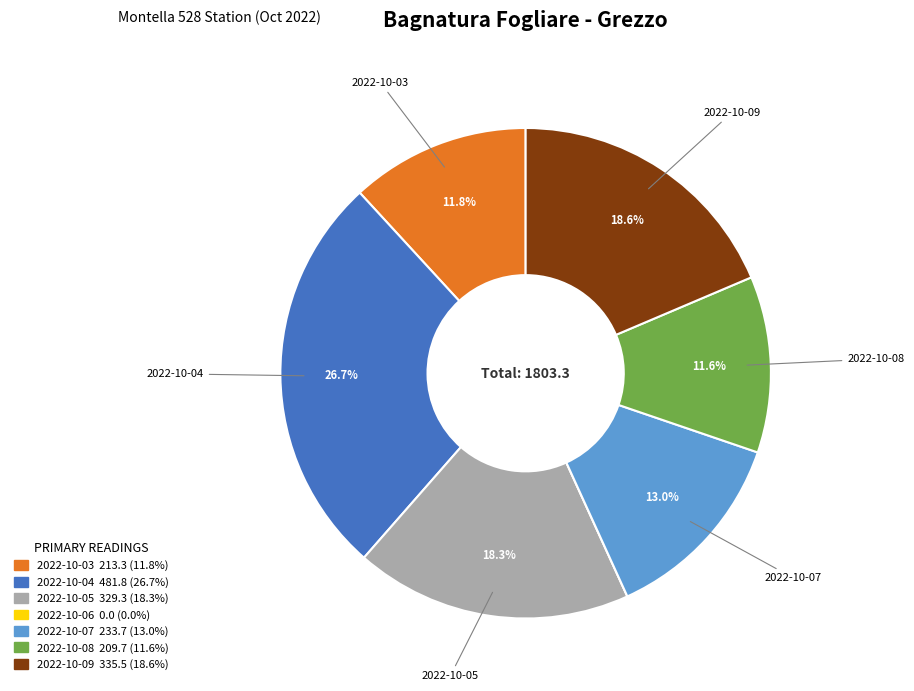

Is there any slice that represents more than half of the pie?

No